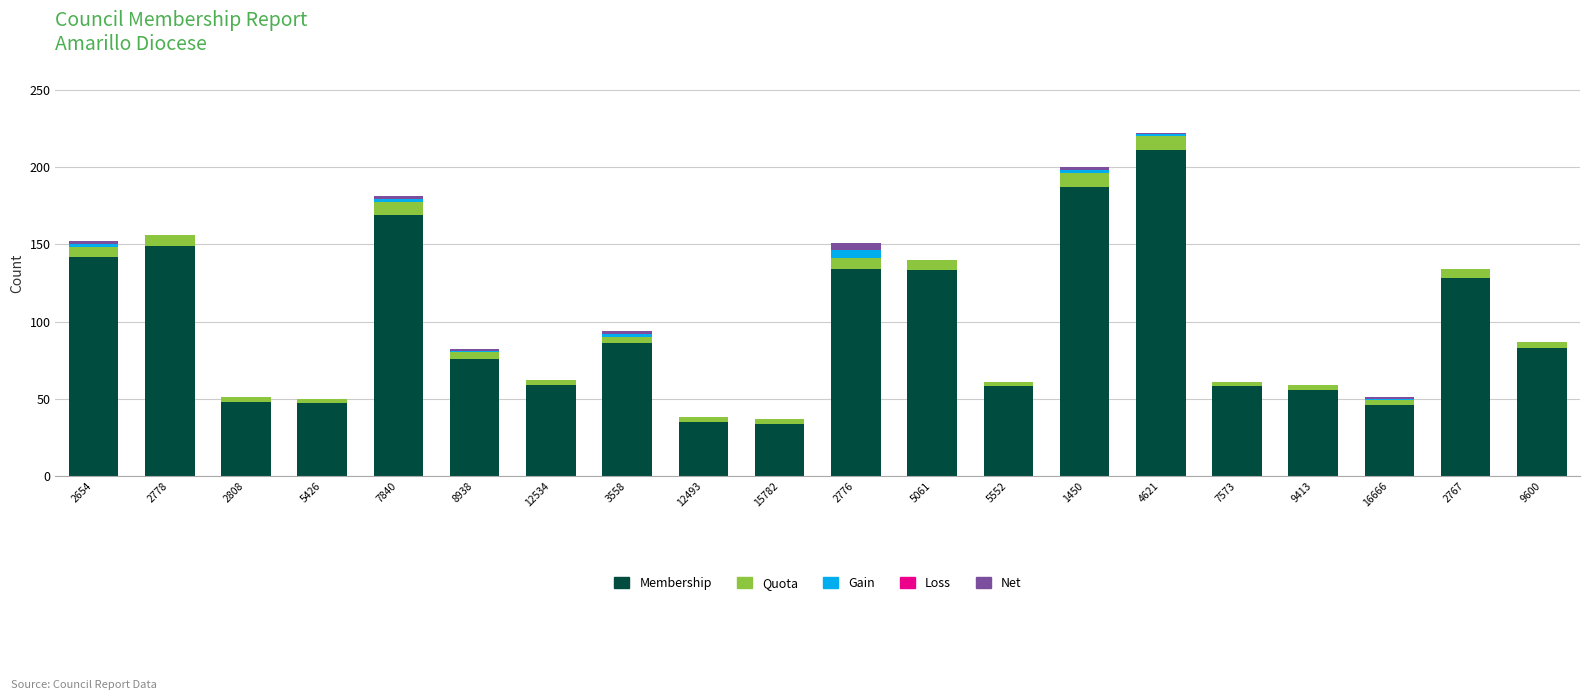

Are the bars horizontal?

No